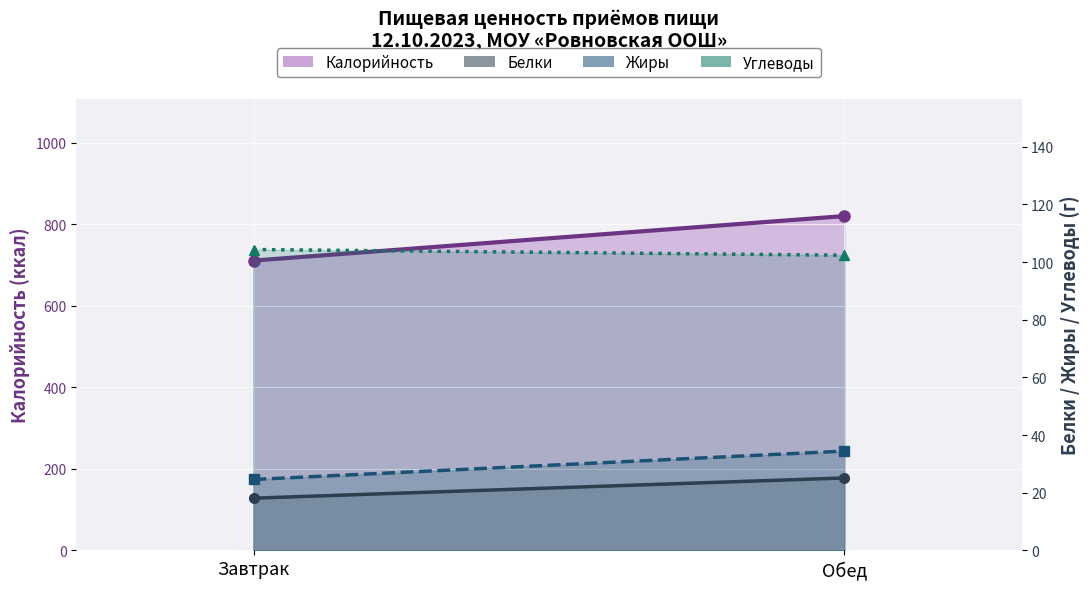

The Калорийность series shows 711.2 at Завтрак. True or false?

True